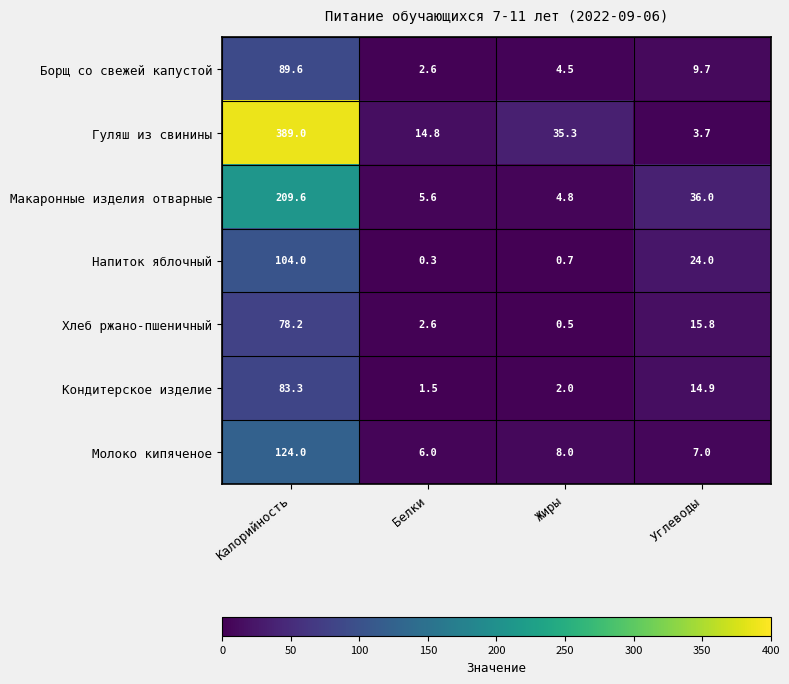

At how many categories does at least one series exceed 258?

1